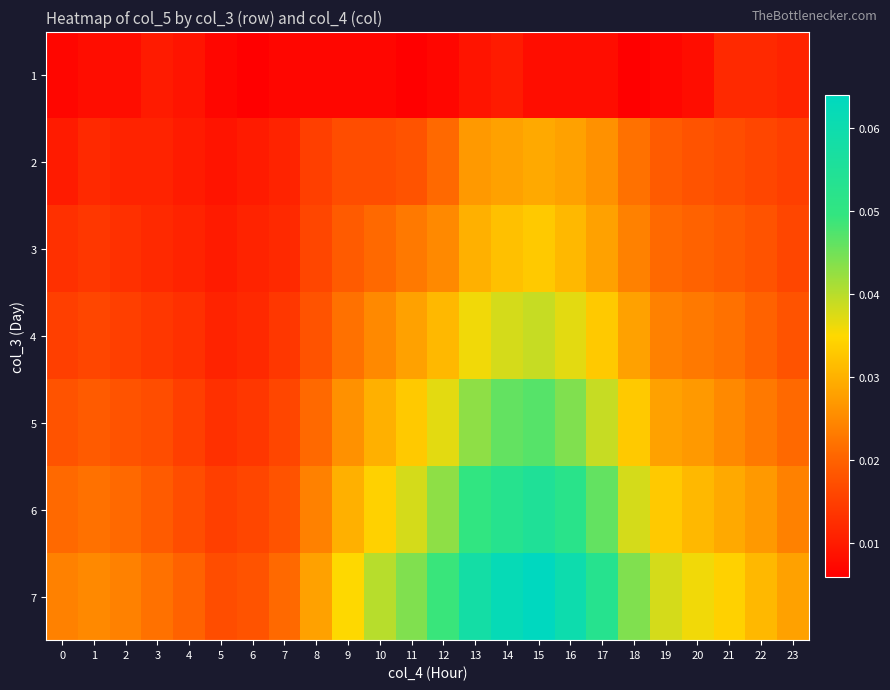

Reading right to left, what are all the values shown in this chart?

1: 23=0.0	22=0.0	21=0.0	20=0.0	19=0.0	18=0.0	17=0.0	16=0.0	15=0.0	14=0.0	13=0.0	12=0.0	11=0.0	10=0.0	9=0.0	8=0.0	7=0.0	6=0.0	5=0.0	4=0.0	3=0.0	2=0.0	1=0.0	0=0.0
2: 23=0.0	22=0.0	21=0.0	20=0.0	19=0.0	18=0.0	17=0.0	16=0.0	15=0.0	14=0.0	13=0.0	12=0.0	11=0.0	10=0.0	9=0.0	8=0.0	7=0.0	6=0.0	5=0.0	4=0.0	3=0.0	2=0.0	1=0.0	0=0.0
3: 23=0.0	22=0.0	21=0.0	20=0.0	19=0.0	18=0.0	17=0.0	16=0.0	15=0.0	14=0.0	13=0.0	12=0.0	11=0.0	10=0.0	9=0.0	8=0.0	7=0.0	6=0.0	5=0.0	4=0.0	3=0.0	2=0.0	1=0.0	0=0.0
4: 23=0.0	22=0.0	21=0.0	20=0.0	19=0.0	18=0.0	17=0.0	16=0.0	15=0.0	14=0.0	13=0.0	12=0.0	11=0.0	10=0.0	9=0.0	8=0.0	7=0.0	6=0.0	5=0.0	4=0.0	3=0.0	2=0.0	1=0.0	0=0.0
5: 23=0.0	22=0.0	21=0.0	20=0.0	19=0.0	18=0.0	17=0.0	16=0.0	15=0.0	14=0.0	13=0.0	12=0.0	11=0.0	10=0.0	9=0.0	8=0.0	7=0.0	6=0.0	5=0.0	4=0.0	3=0.0	2=0.0	1=0.0	0=0.0
6: 23=0.0	22=0.0	21=0.0	20=0.0	19=0.0	18=0.0	17=0.0	16=0.1	15=0.1	14=0.1	13=0.1	12=0.0	11=0.0	10=0.0	9=0.0	8=0.0	7=0.0	6=0.0	5=0.0	4=0.0	3=0.0	2=0.0	1=0.0	0=0.0
7: 23=0.0	22=0.0	21=0.0	20=0.0	19=0.0	18=0.0	17=0.1	16=0.1	15=0.1	14=0.1	13=0.1	12=0.0	11=0.0	10=0.0	9=0.0	8=0.0	7=0.0	6=0.0	5=0.0	4=0.0	3=0.0	2=0.0	1=0.0	0=0.0